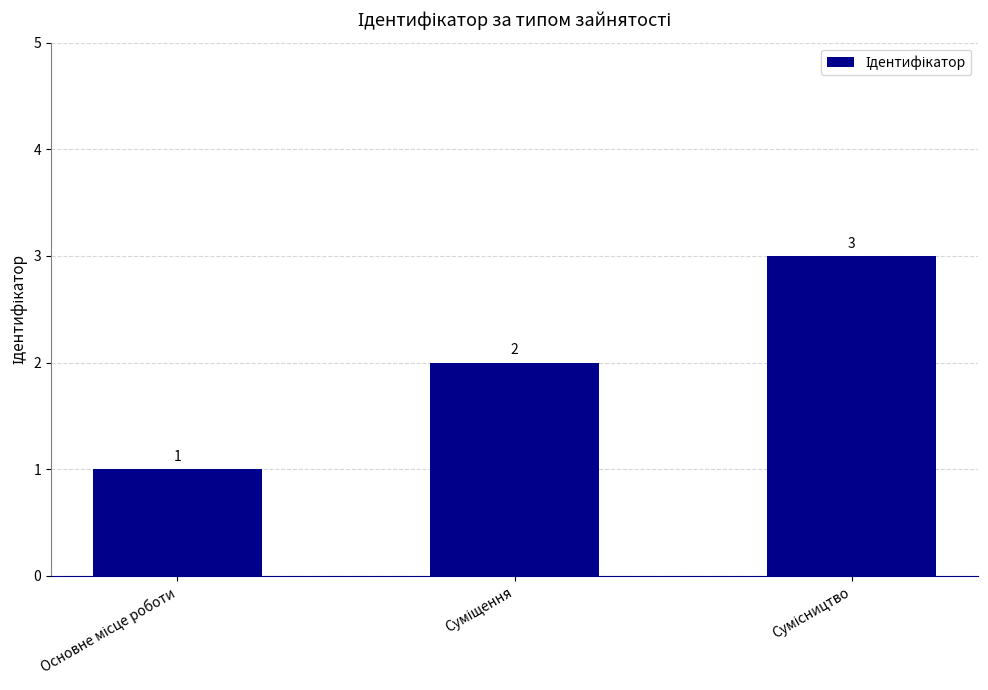

How many categories are shown in the chart?

3